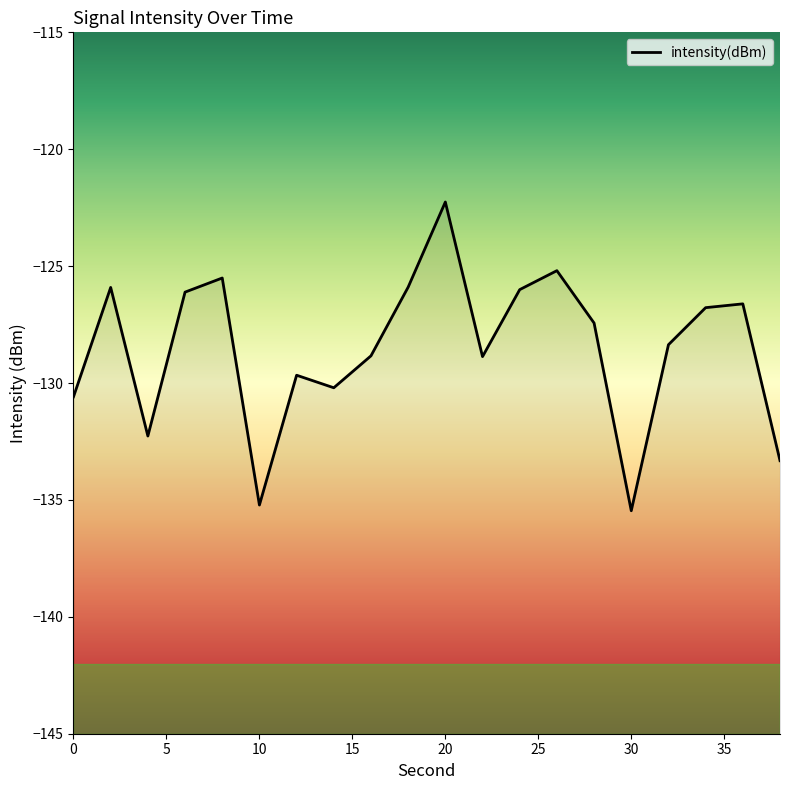

What is the sum of all values?

-2570.5